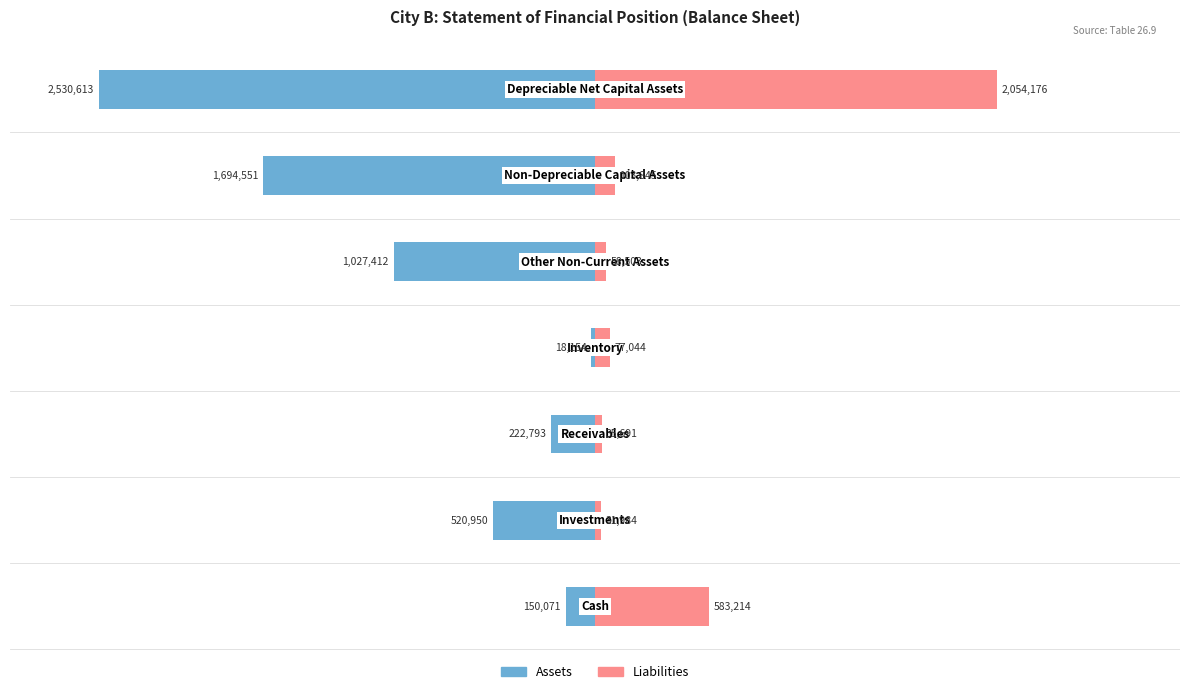

What is the difference between the second highest and second lowest values in the Assets series?

1544480